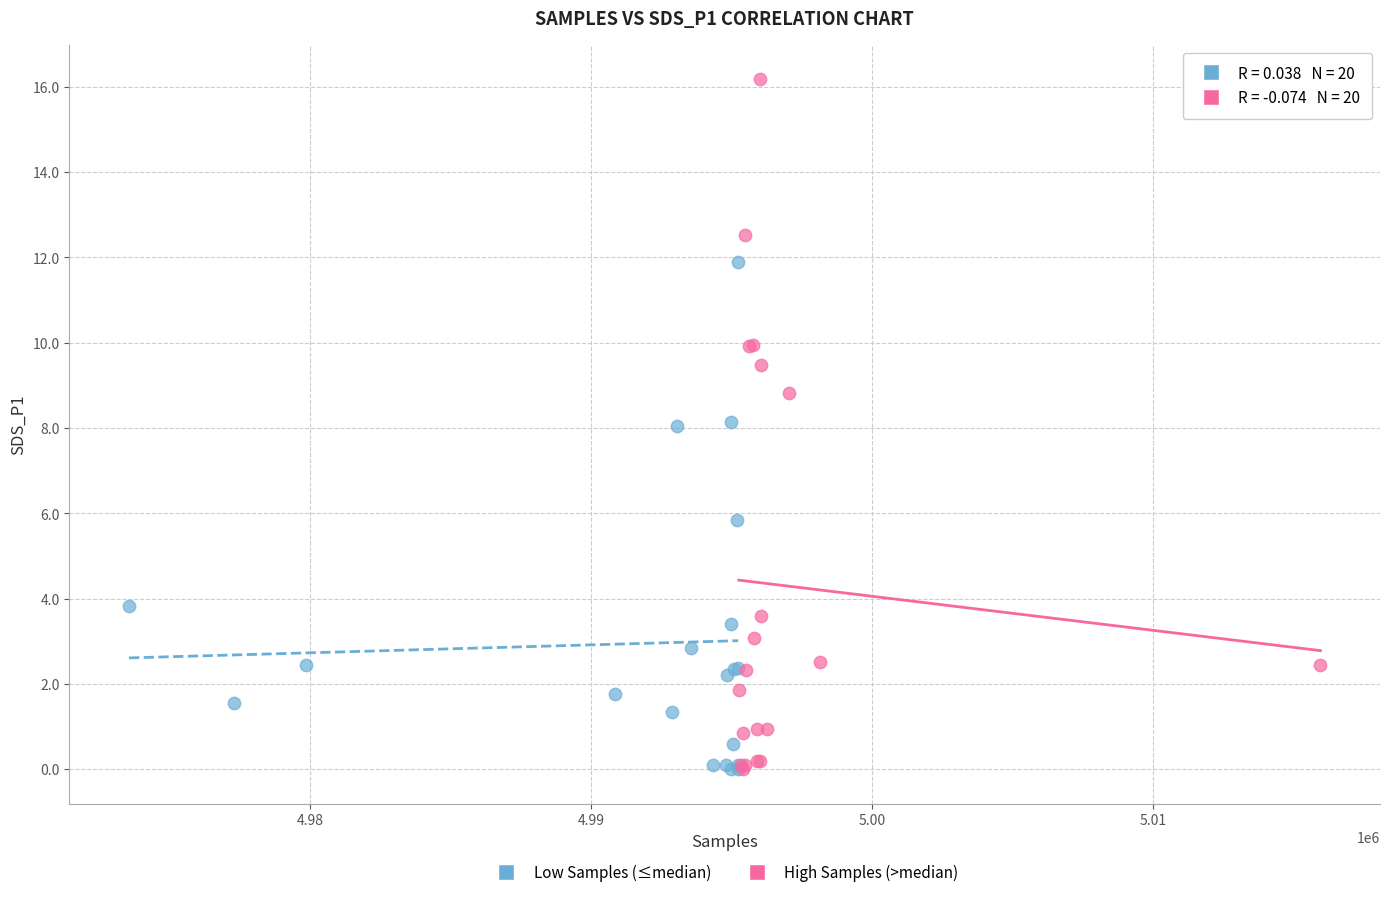

Which series has the widest spread of Y values?

High Samples (>median)